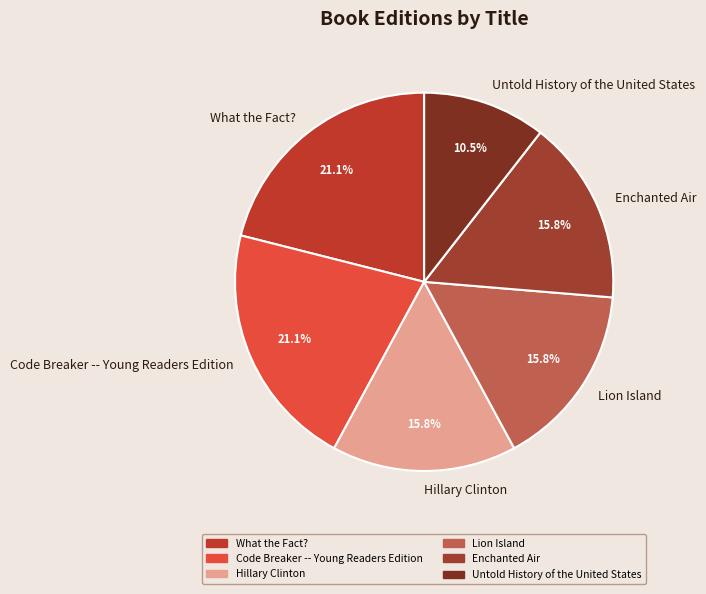

To the nearest percent, what is the combined percentage of Hillary Clinton and What the Fact??

37%